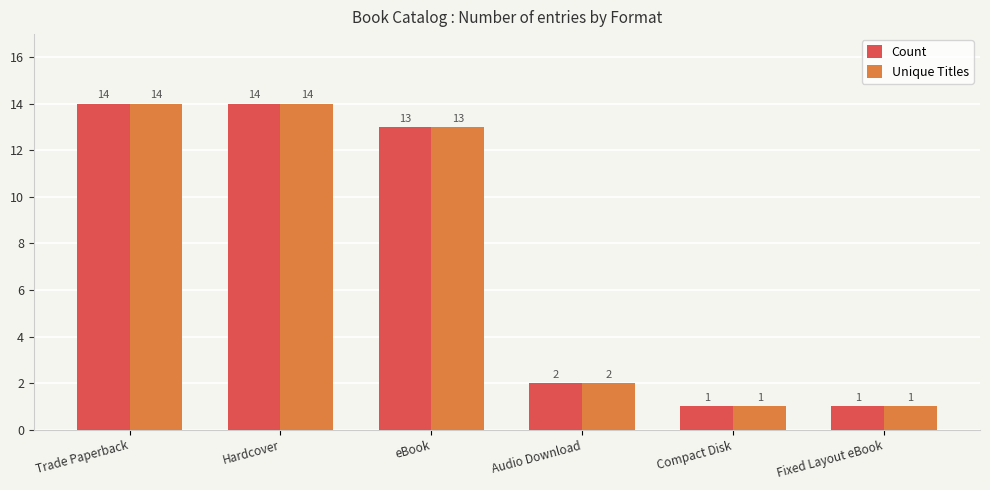

The value of Count at Compact Disk is 1. True or false?

True